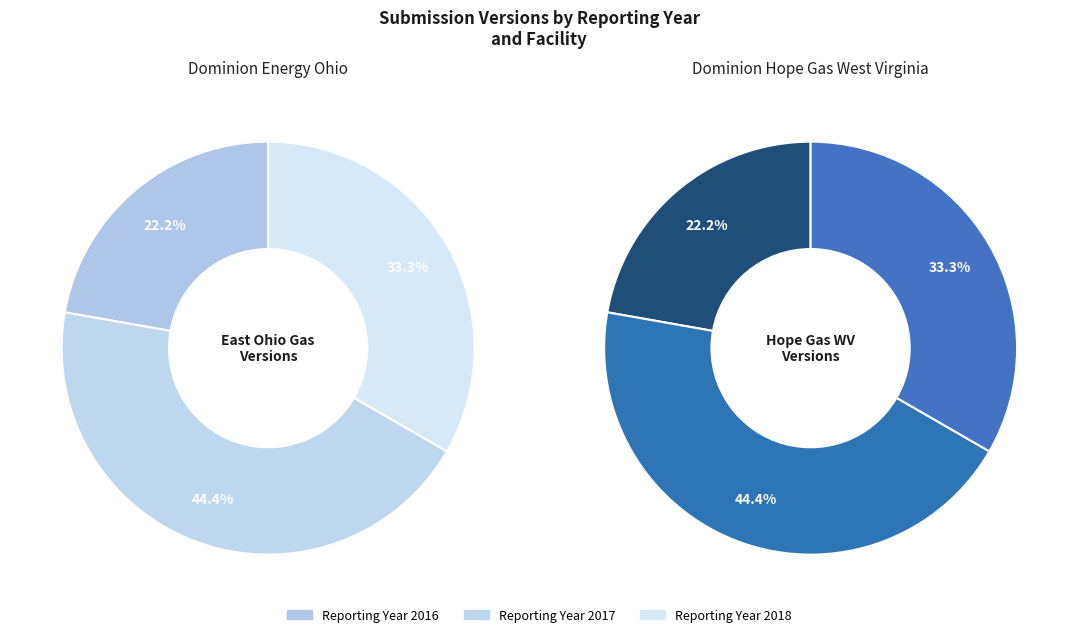

The 2016 slice represents 22% of the pie. True or false?

True